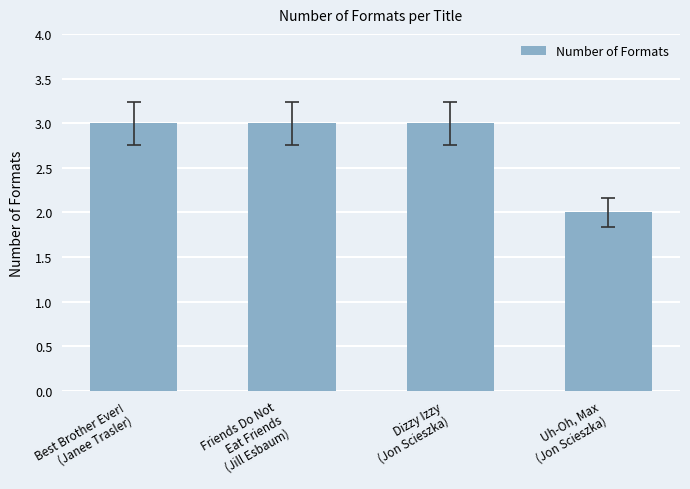

What is the value of the 4th bar from the left?

2